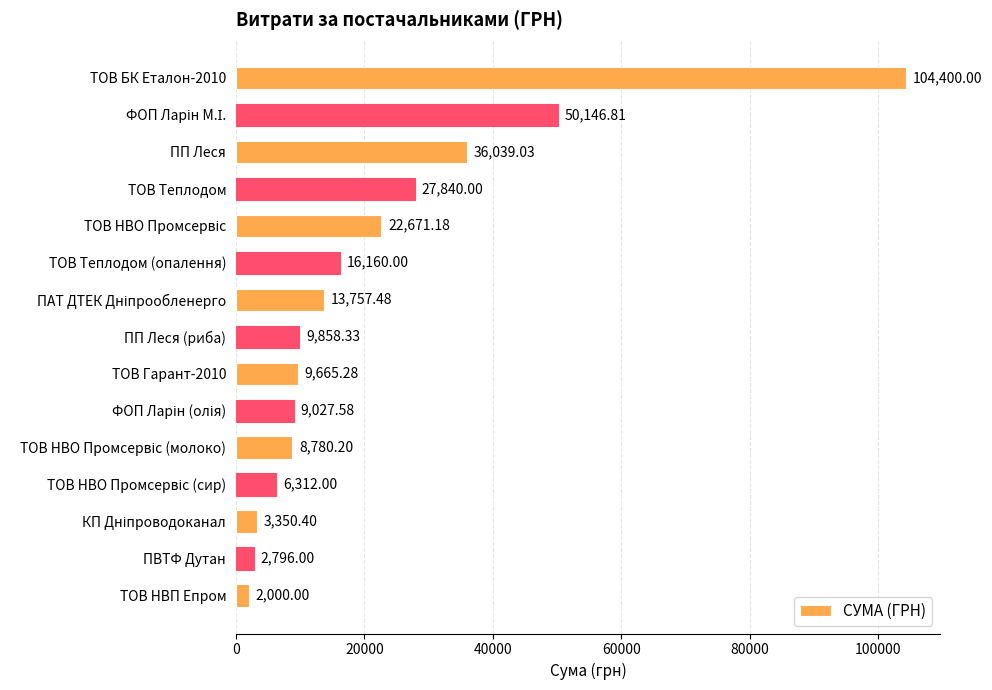

How many bars are there in total?

15